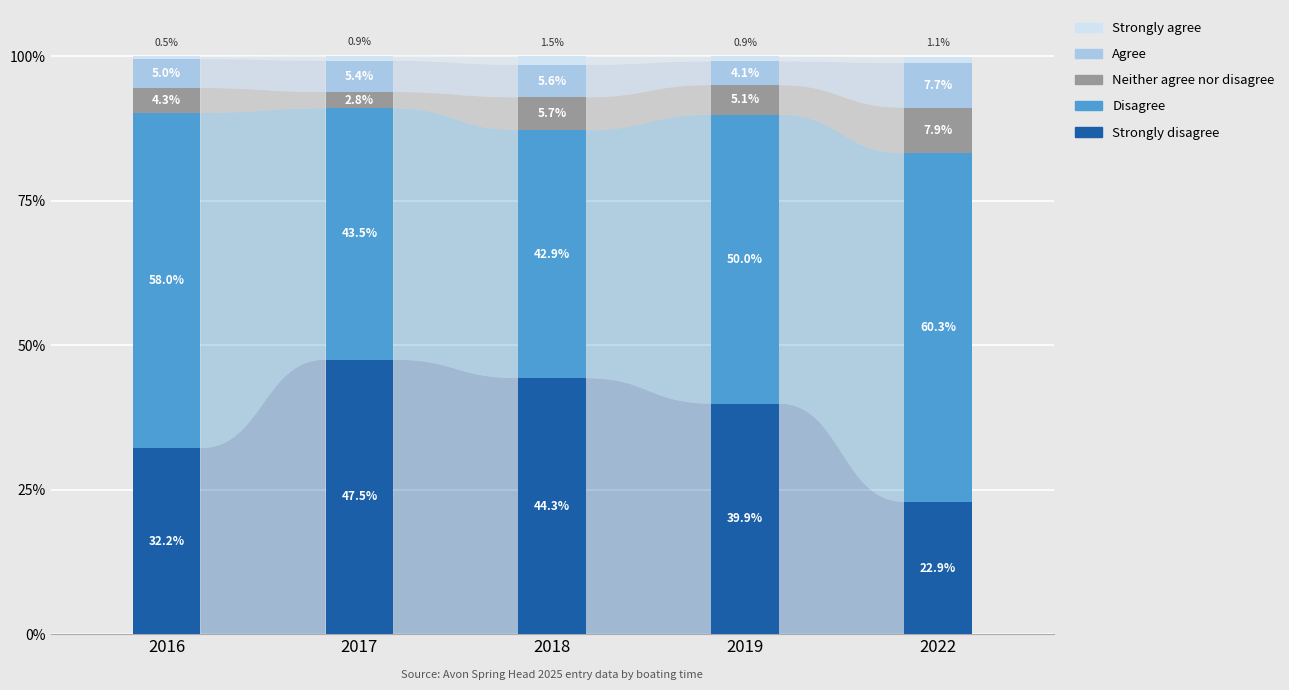

Is it true that Strongly disagree equals 14.0 at 2017?

False